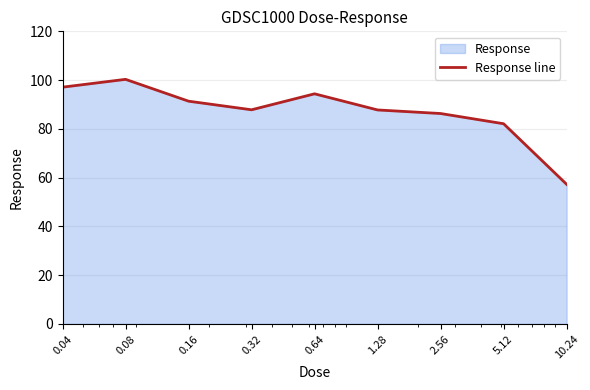

How many lines are shown in the chart?

1